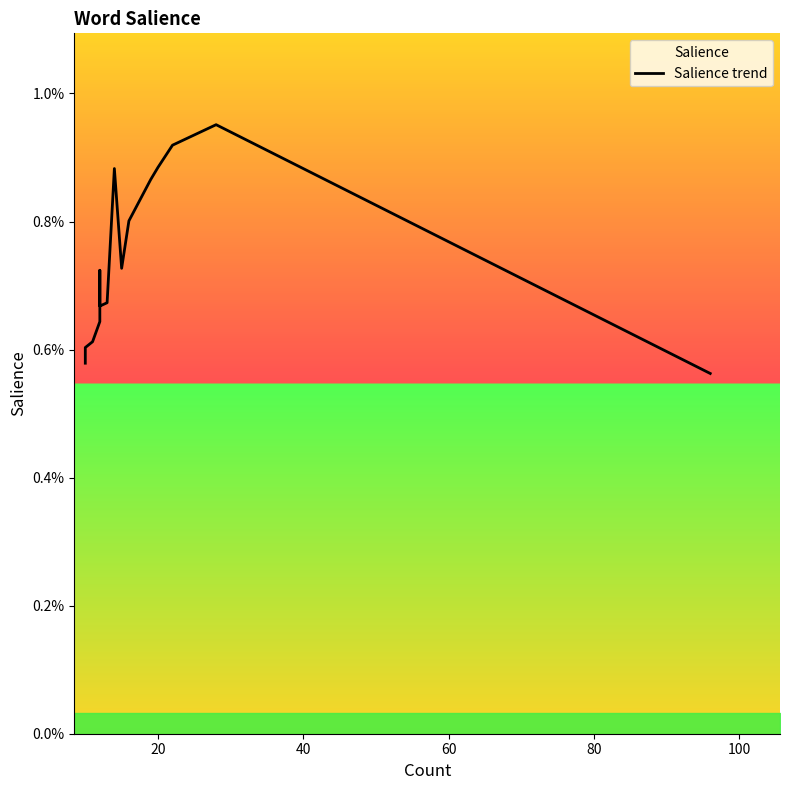

How many lines are shown in the chart?

1